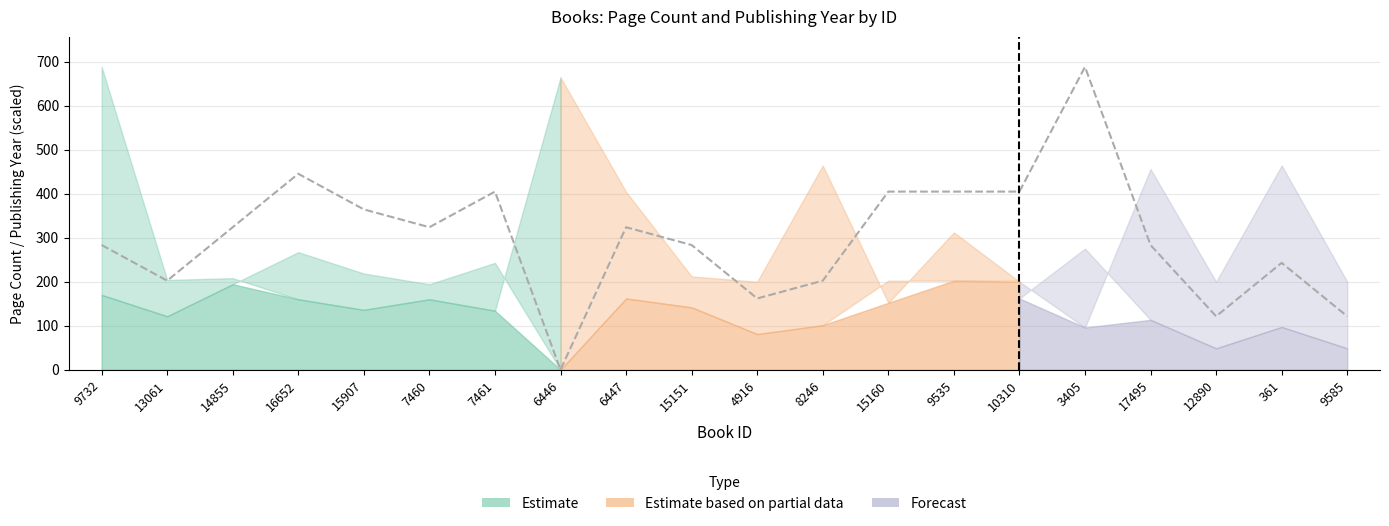

What is the label of the 15th point from the left?

10310